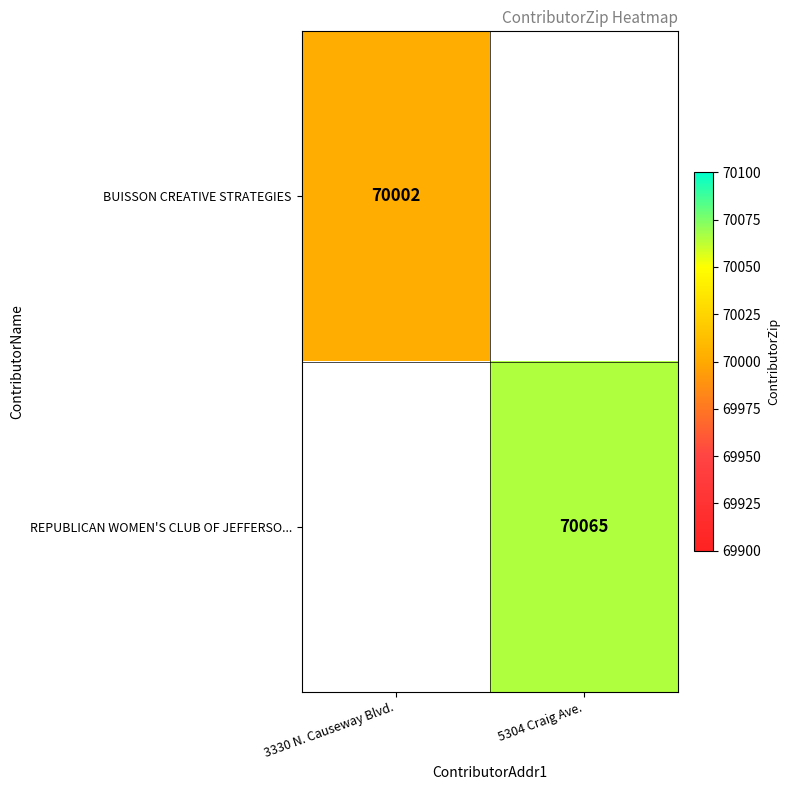

True or false: BUISSON CREATIVE STRATEGIES has a value of 70002 at 3330 N. Causeway Blvd..

True